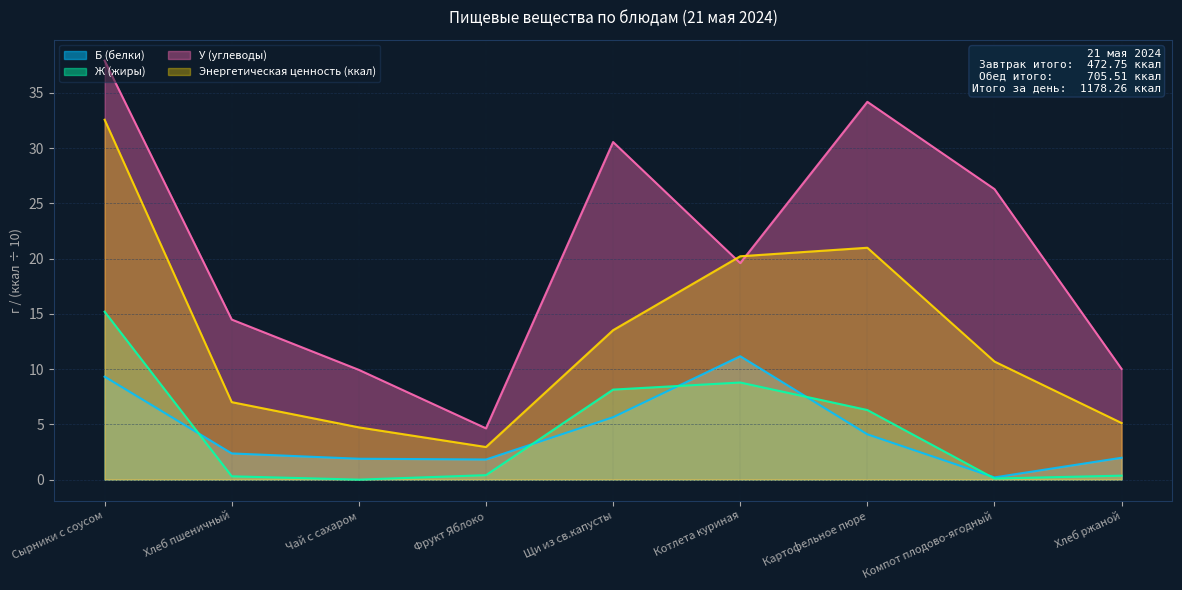

How many lines are shown in the chart?

4